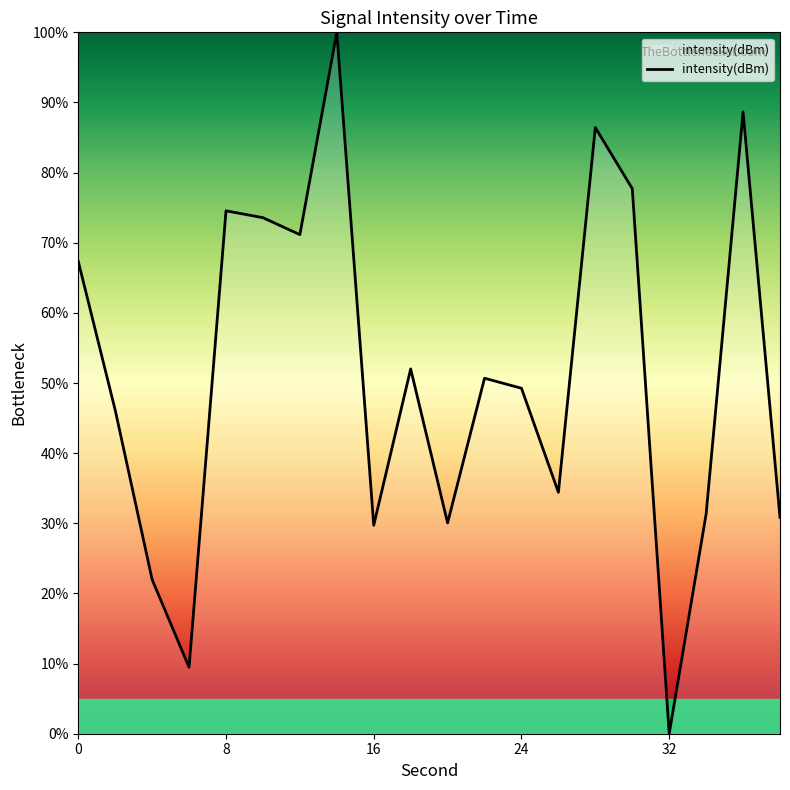

Count the number of data series in this chart.

1